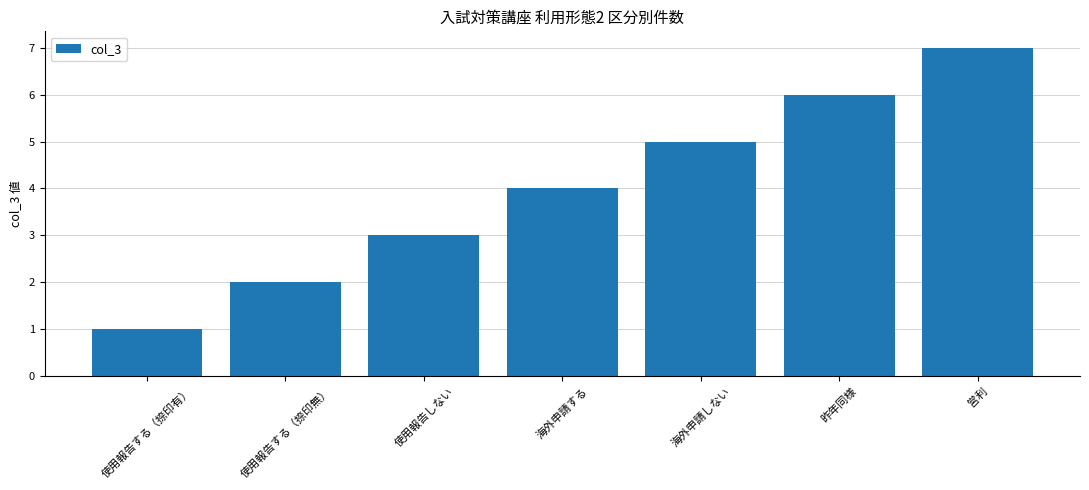

Are the bars grouped side by side (vs. stacked)?

No